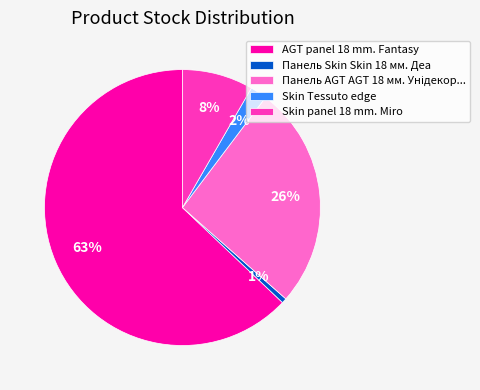

How many slices are in this pie chart?

5